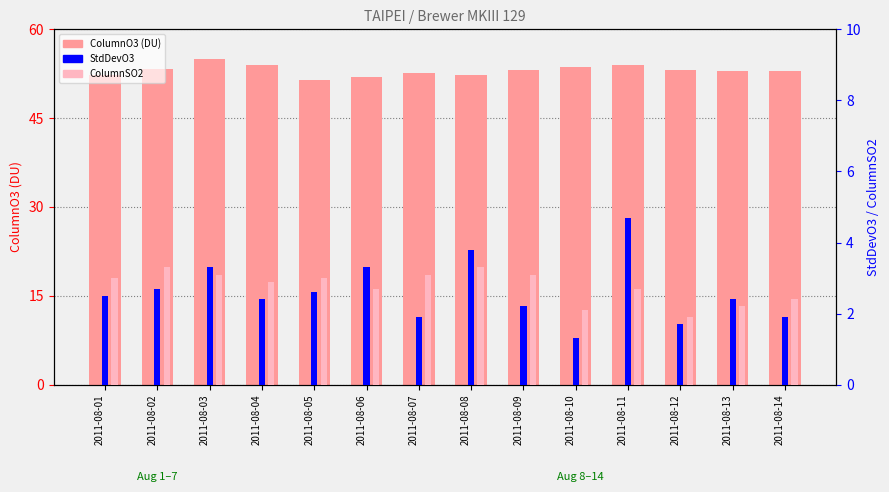

How many series are shown in this chart?

3